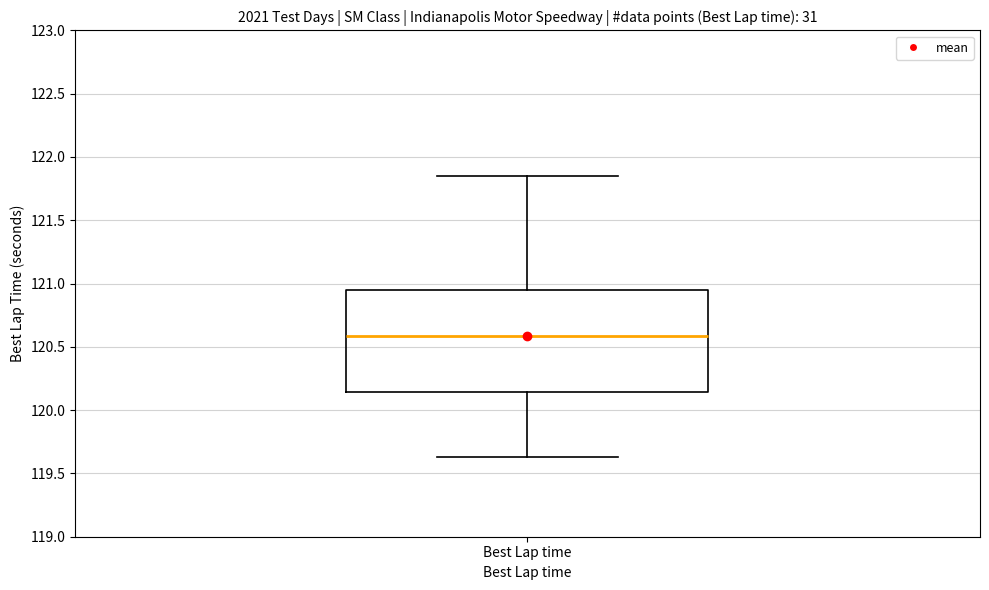

Read this box plot against the y-axis: the position of the median line, the range covered by the box, and the ends of both whiskers. The values are not printed on the chart, so give them approximately, as read against the axis.

median 120.60, box 120.15 to 120.95, whiskers 119.65 to 121.85